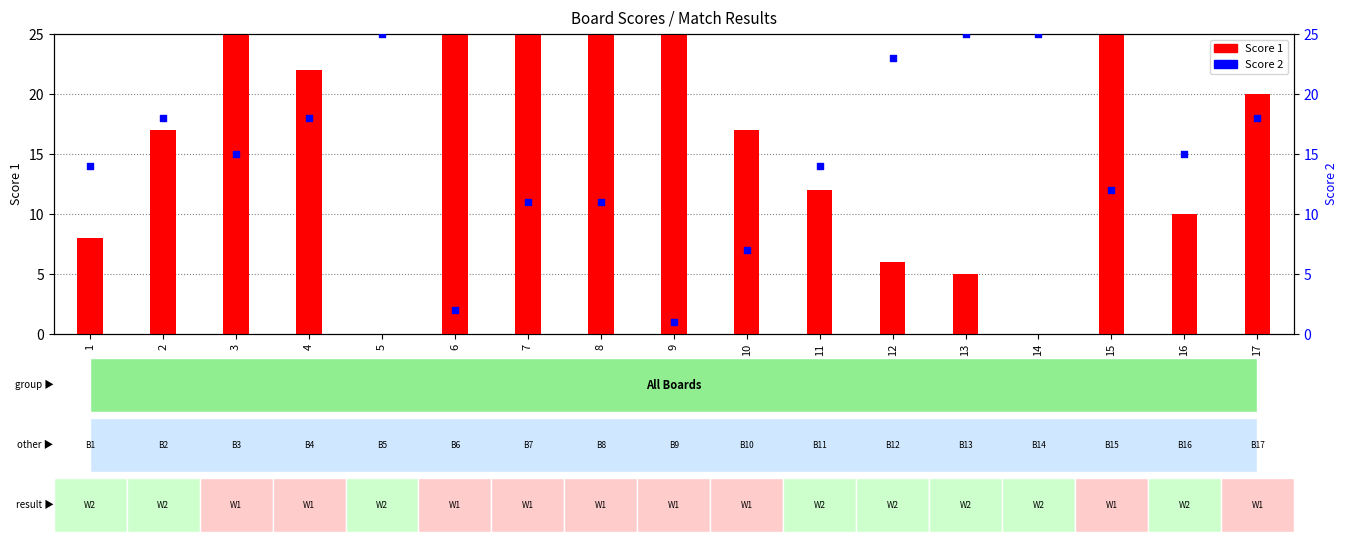

Is the value of Score 2 at 6 greater than the value of Score 1 at 6?

No